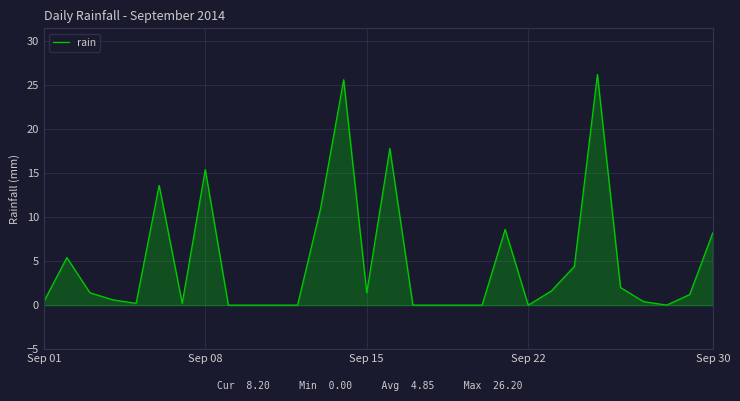

What is the greatest value displayed?

26.2